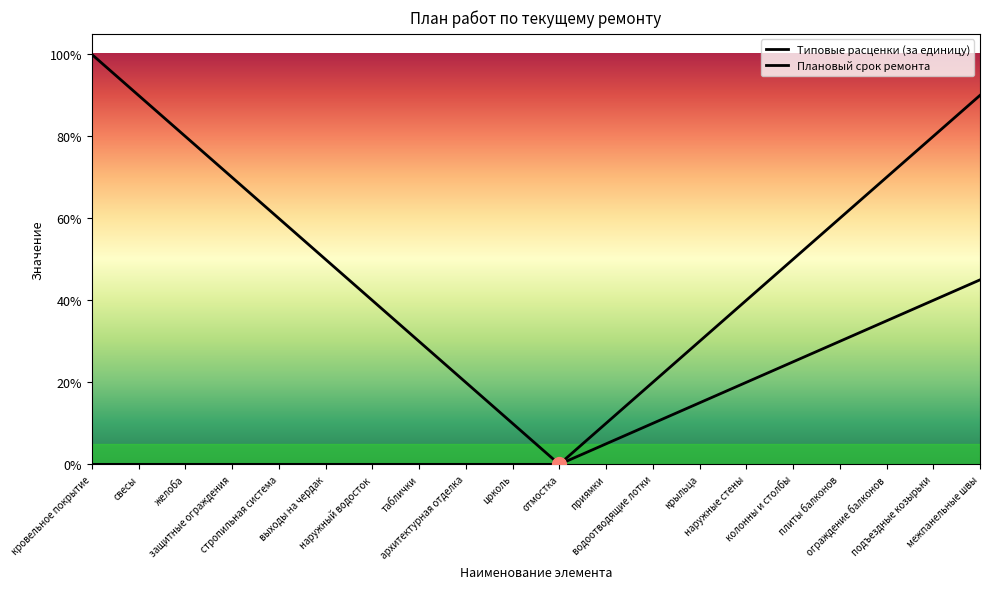

What is the value of the Плановый срок ремонта point at the 15th from the left?

0.2